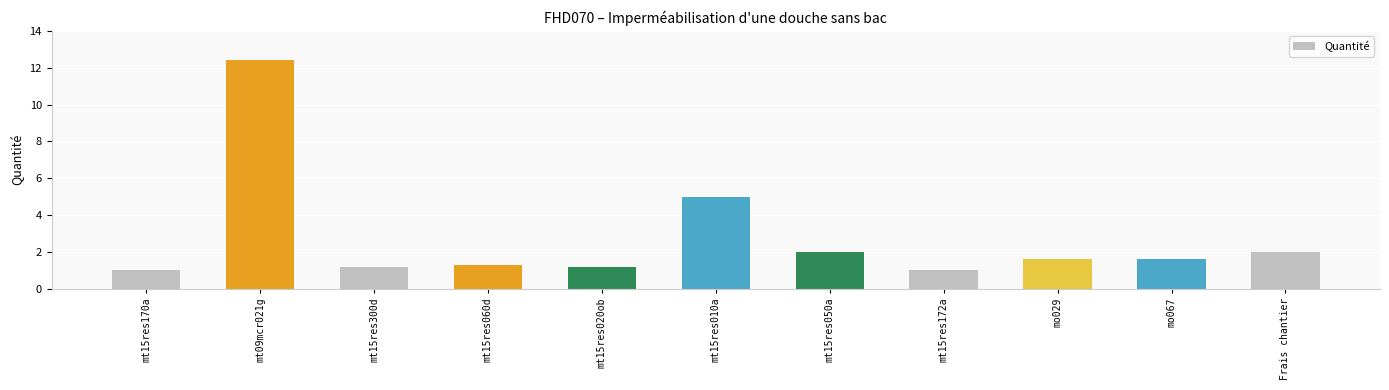

What is the change in value from mt15res300d to mo067?

+0.4